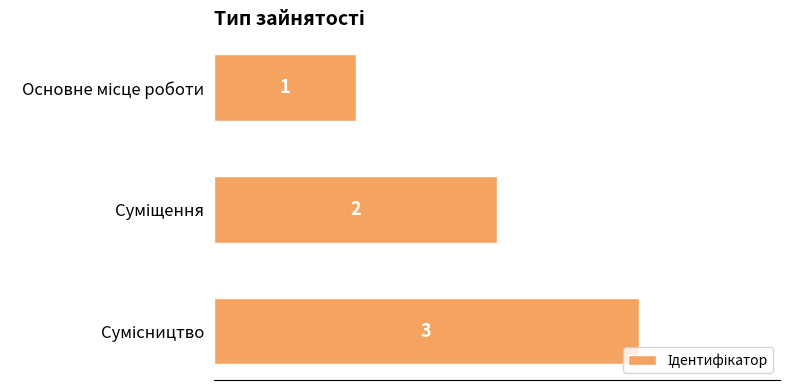

Does the chart contain stacked bars?

No